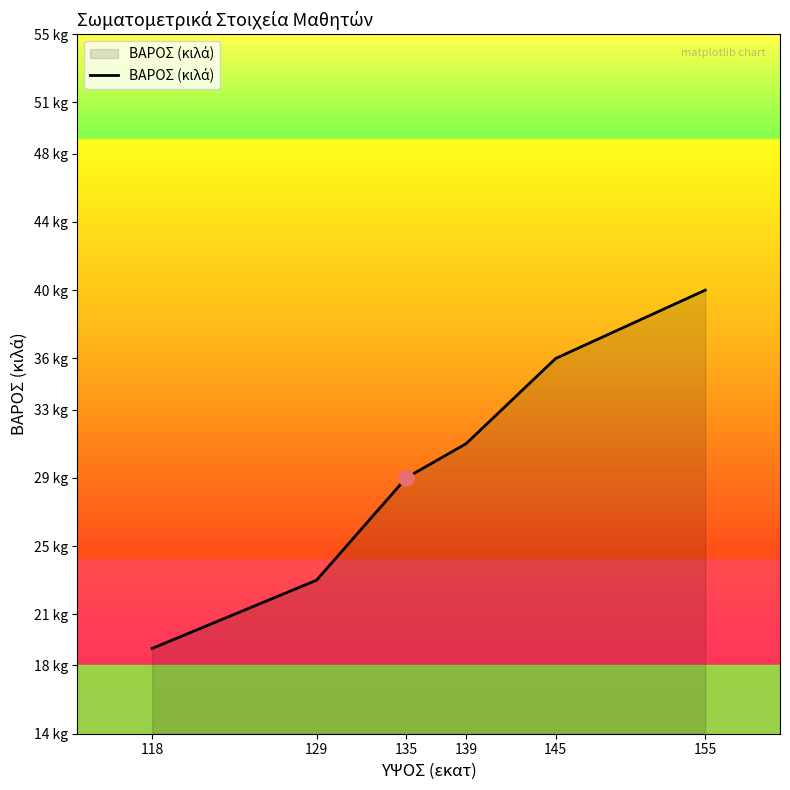

Which has a higher value, 118 or 145?

145